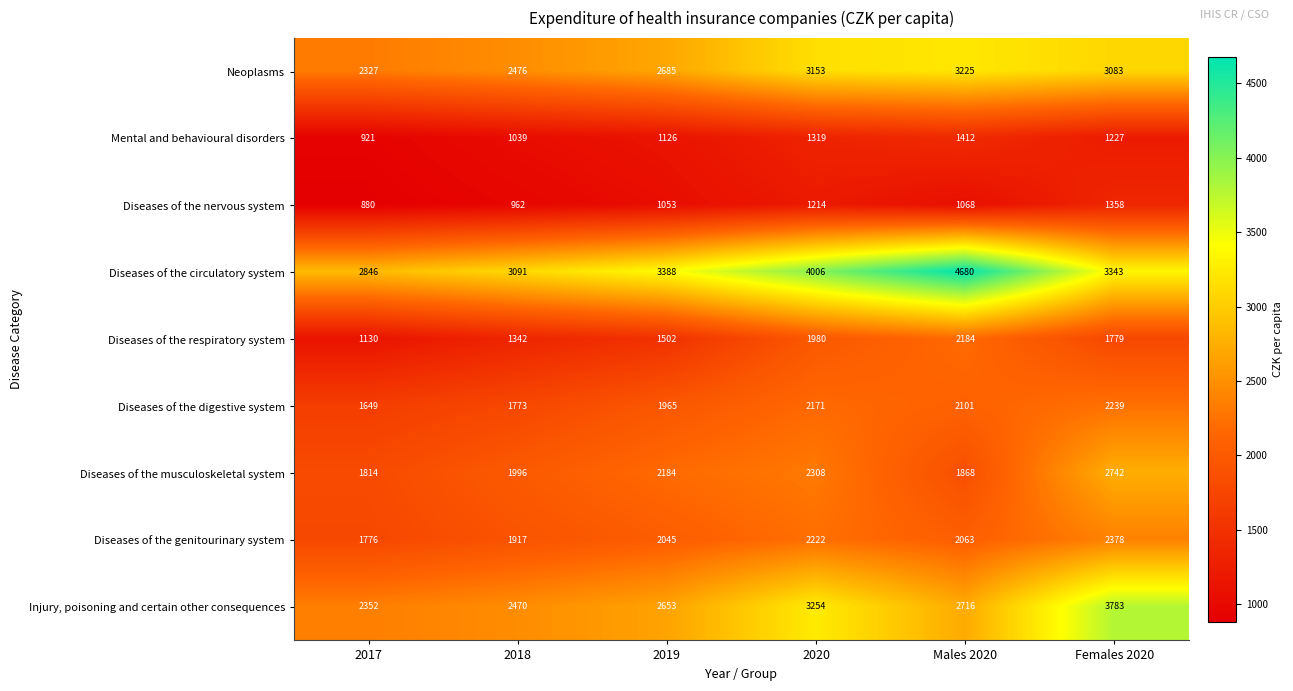

The value of Diseases of the respiratory system at 2017 is 1940. True or false?

False